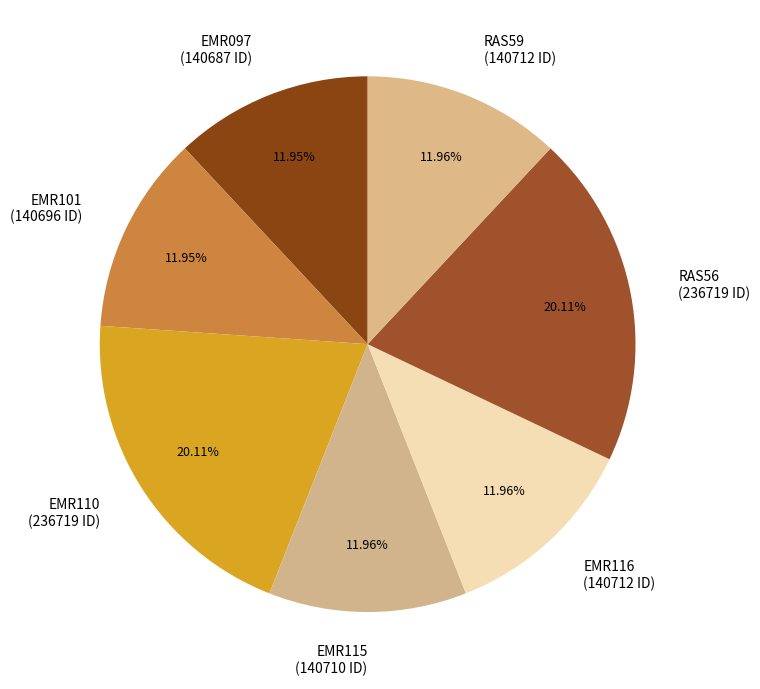

Between EMR115 (140710 ID) and RAS56 (236719 ID), which is larger?

RAS56 (236719 ID)